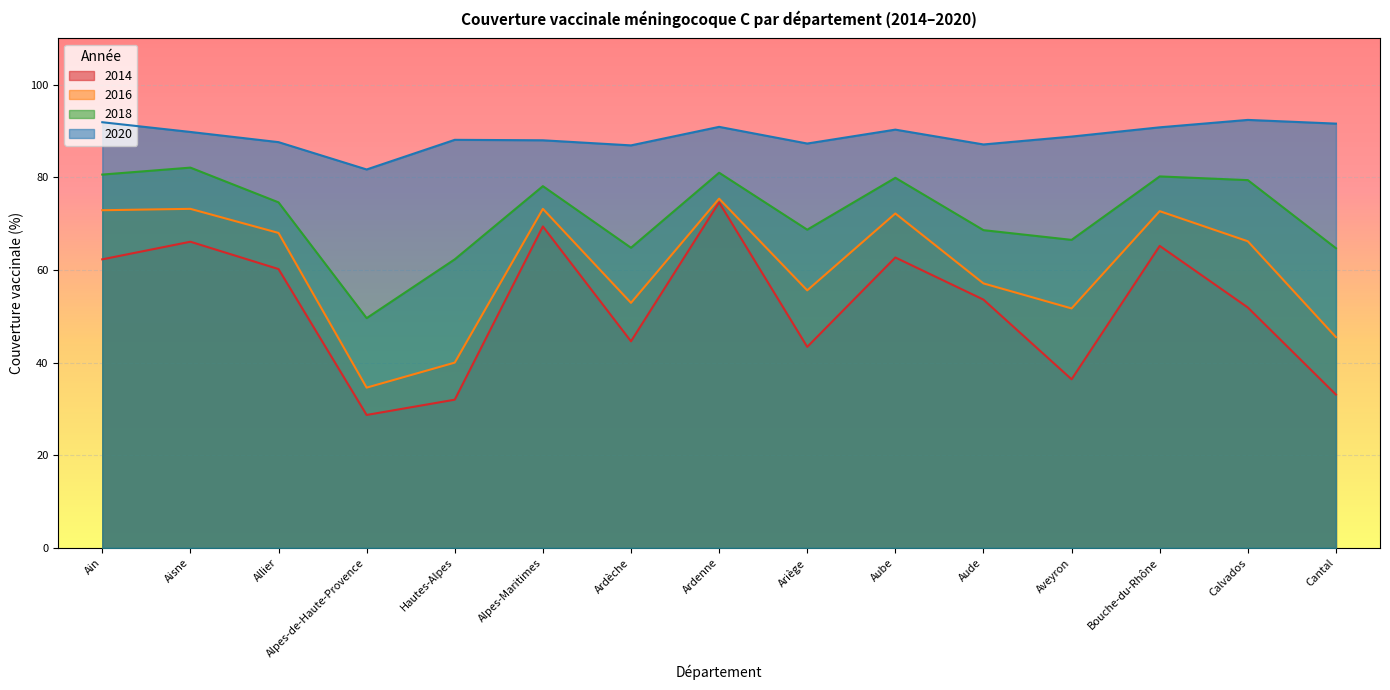

Is the value of 2020 at Alpes-Maritimes greater than the value of 2016 at Aisne?

Yes